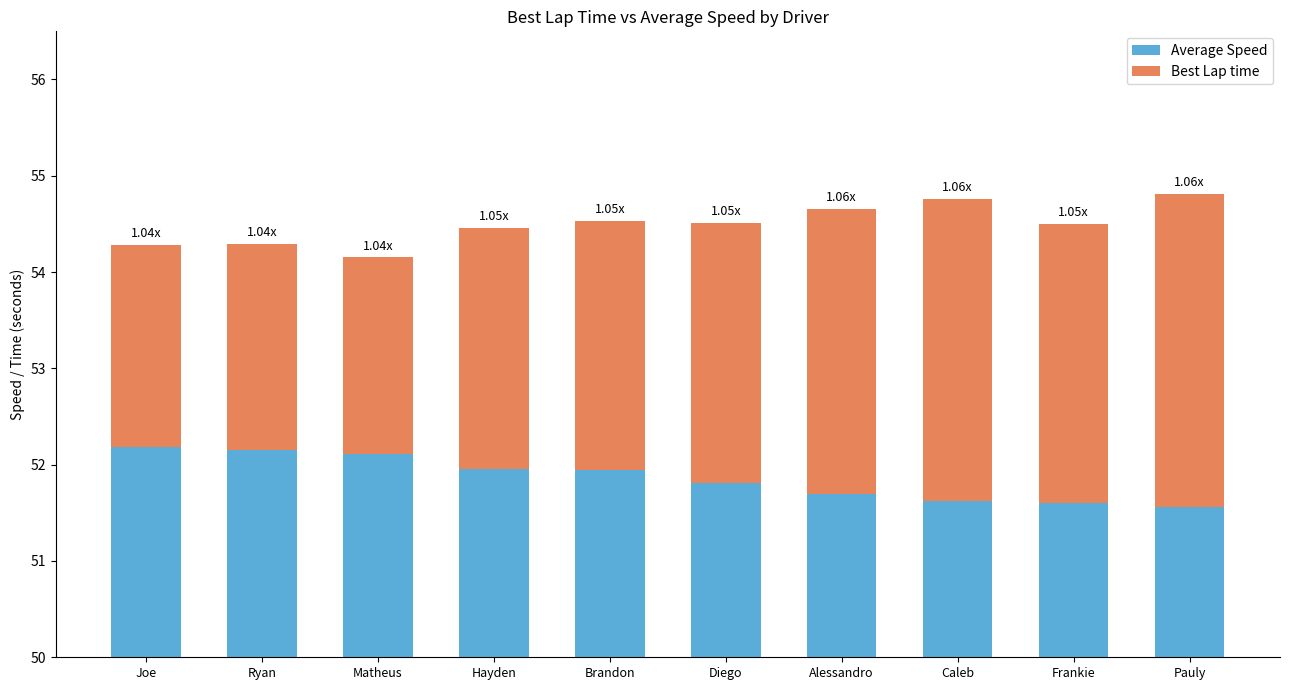

True or false: Best Lap time has a value of 2.7 at Diego.

True